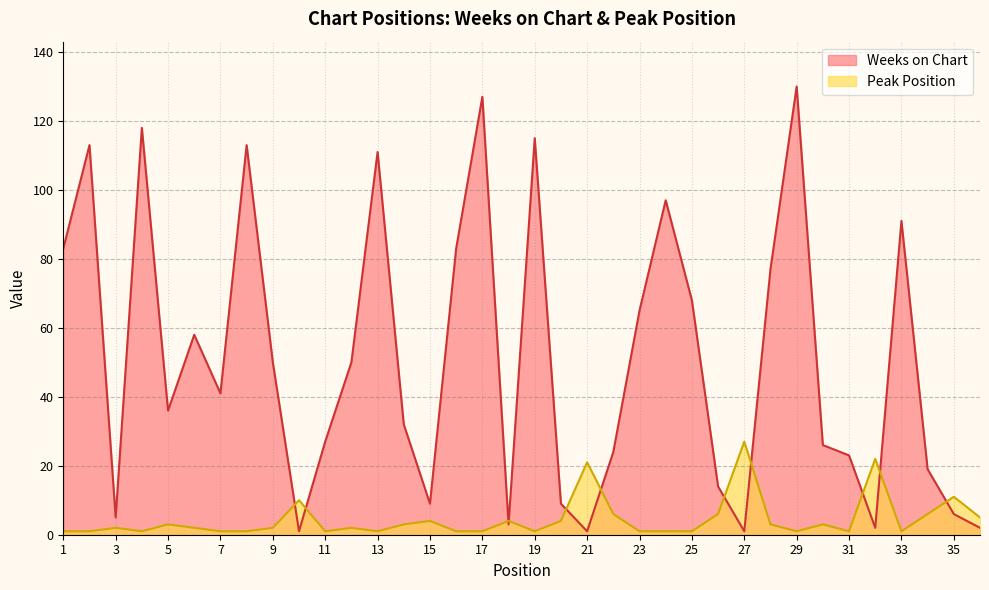

What is the value of the Weeks on Chart point at the 8th from the left?

113